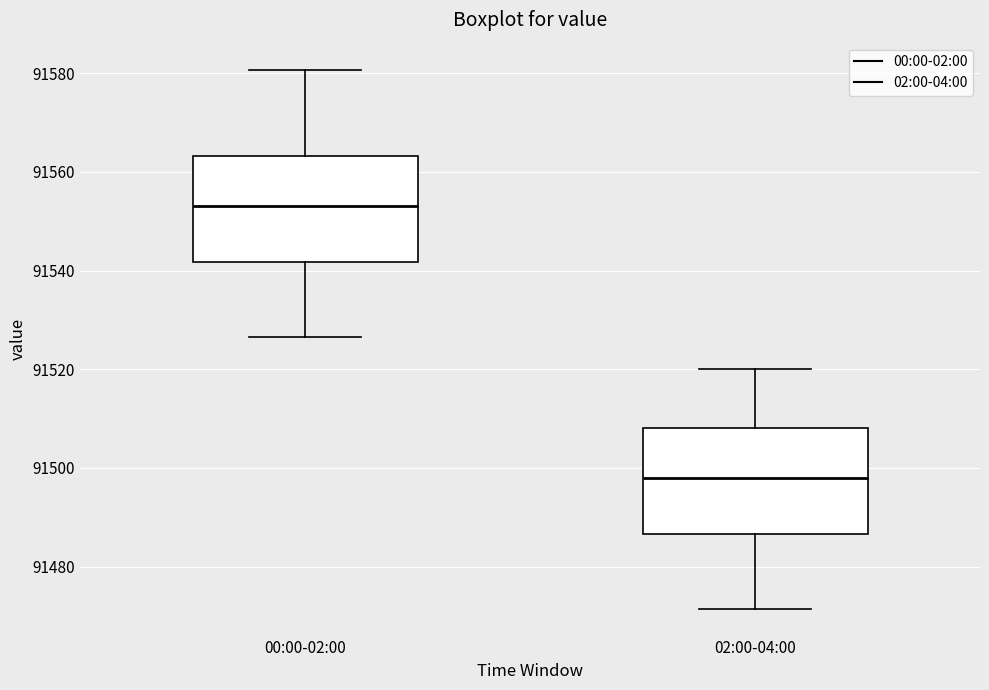

Which box has the highest median line?

00:00-02:00